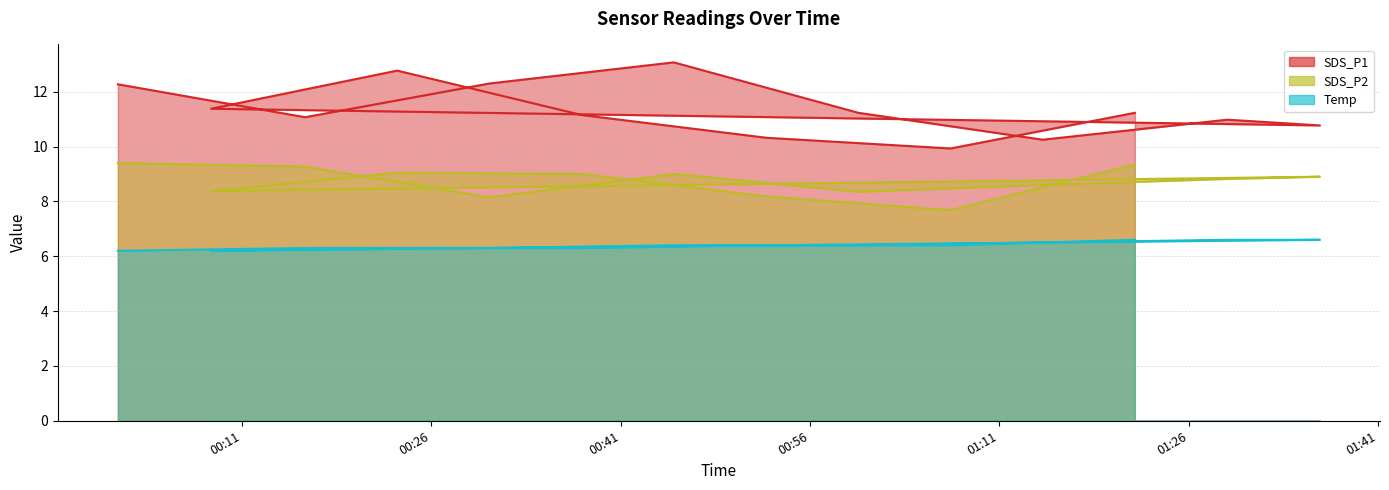

How many interior local peaks does the SDS_P1 series have?

3